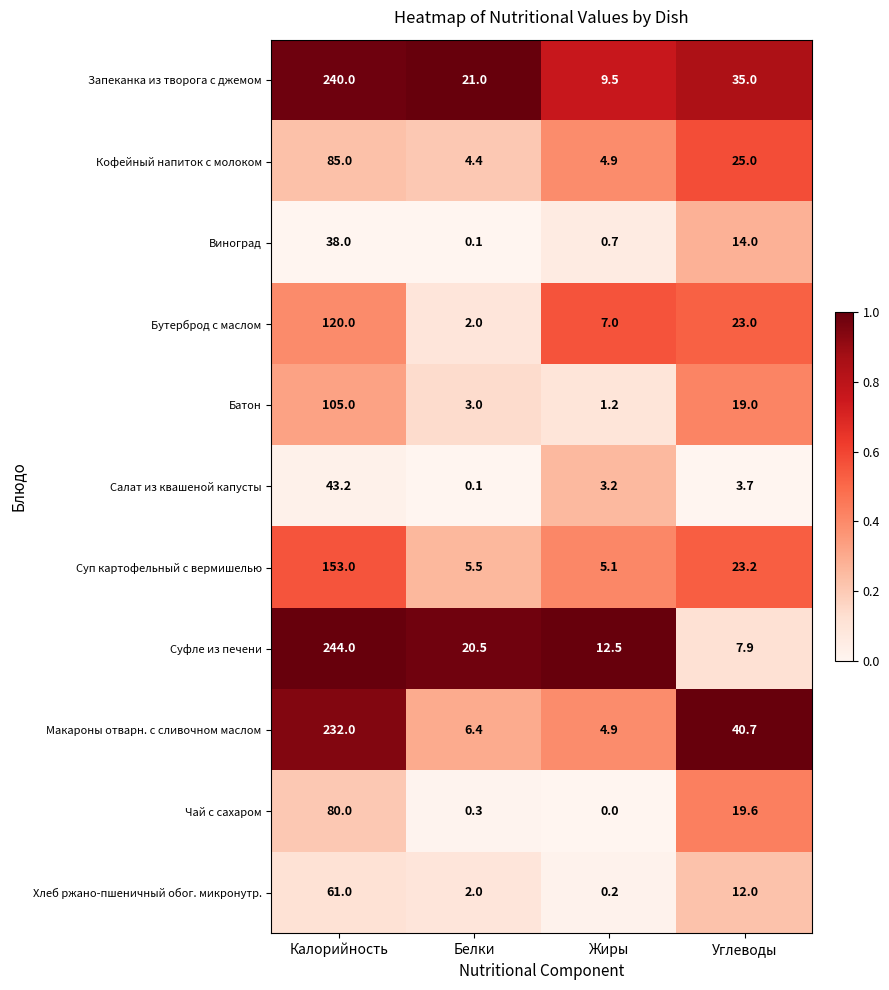

Rank the series by their maximum value, from highest to lowest.

Суфле из печени, Запеканка из творога с джемом, Макароны отварн. с сливочном маслом, Суп картофельный с вермишелью, Бутерброд с маслом, Батон, Кофейный напиток с молоком, Чай с сахаром, Хлеб ржано-пшеничный обог. микронутр., Салат из квашеной капусты, Виноград